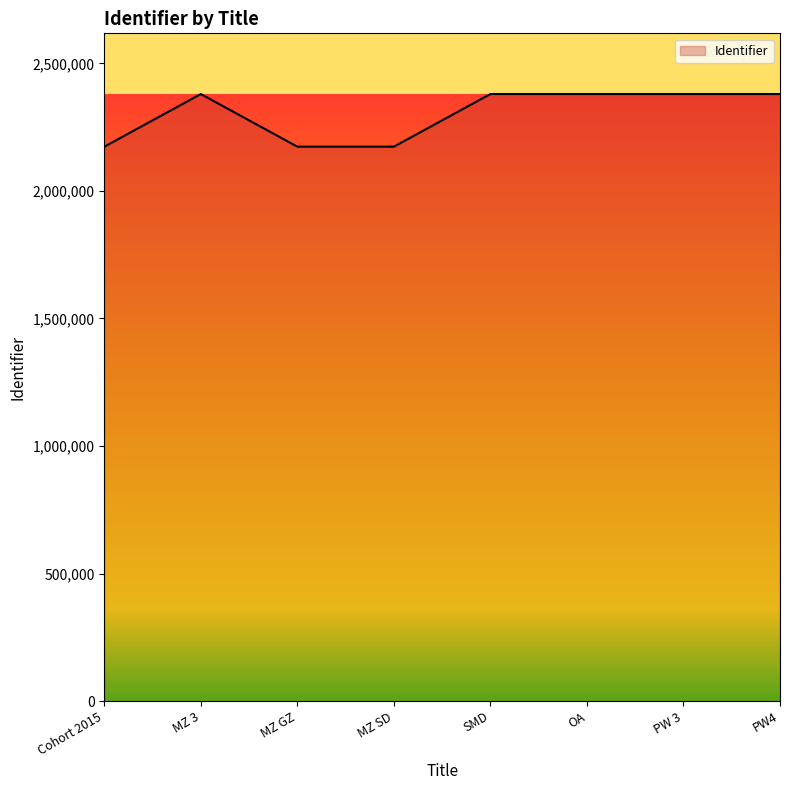

Does the chart have visible grid lines?

No